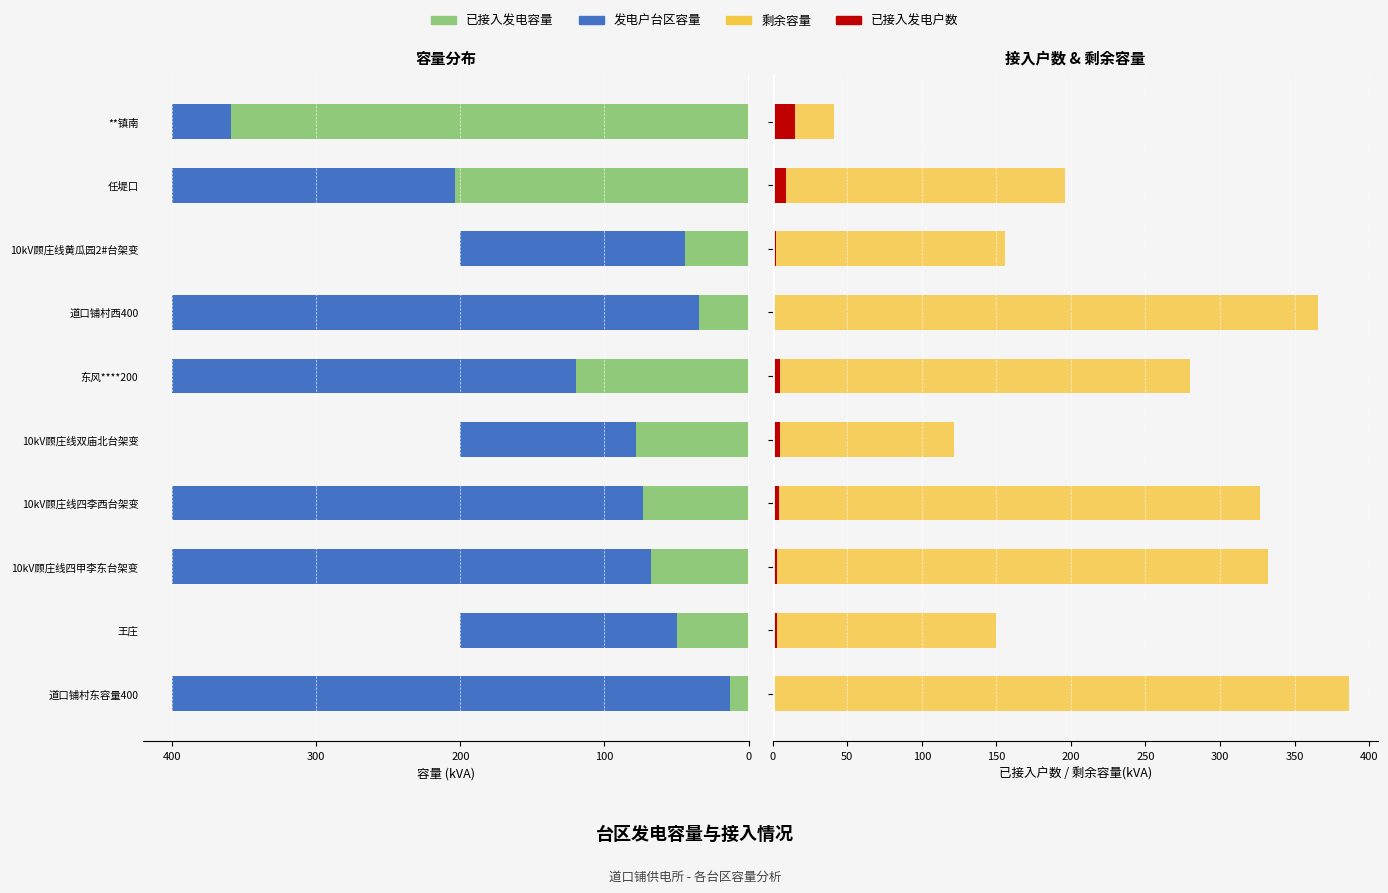

Reading left to right, extract all data points from this chart.

已接入发电容量: -13.2	-50.0	-68.0	-73.0	-78.2	-119.9	-34.2	-43.9	-203.9	-359.1
发电户台区容量: -386.8	-150.0	-332.1	-327.0	-121.8	-280.1	-365.8	-156.1	-196.1	-40.9
已接入发电户数: 1.0	3.0	3.0	4.0	5.0	5.0	1.0	2.0	9.0	15.0
剩余容量: 386.8	150.0	332.1	327.0	121.8	280.1	365.8	156.1	196.1	40.9